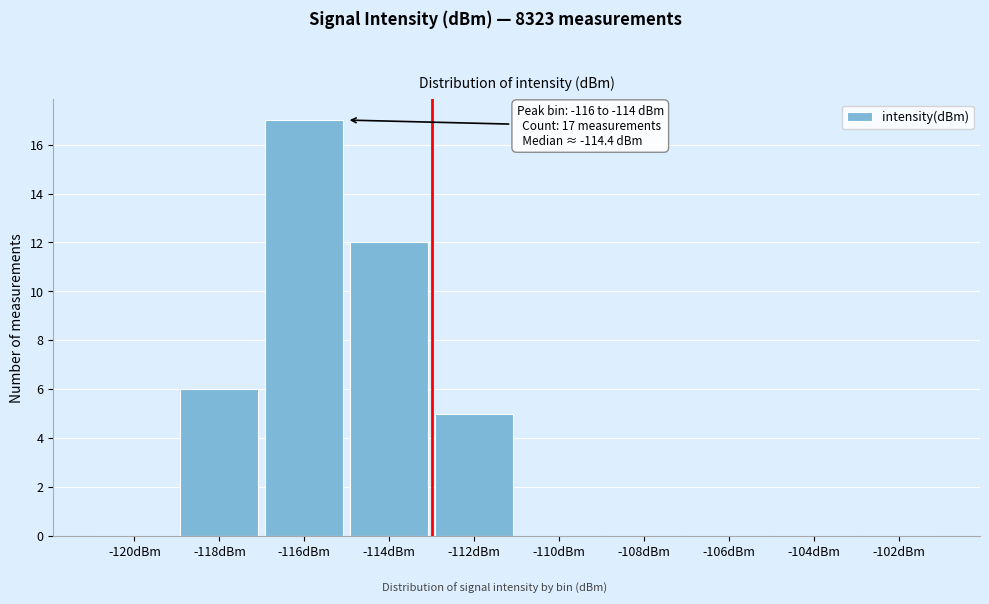

Reading left to right, transcribe all the data shown in this chart.

-120dBm=0	-118dBm=6	-116dBm=17	-114dBm=12	-112dBm=5	-110dBm=0	-108dBm=0	-106dBm=0	-104dBm=0	-102dBm=0